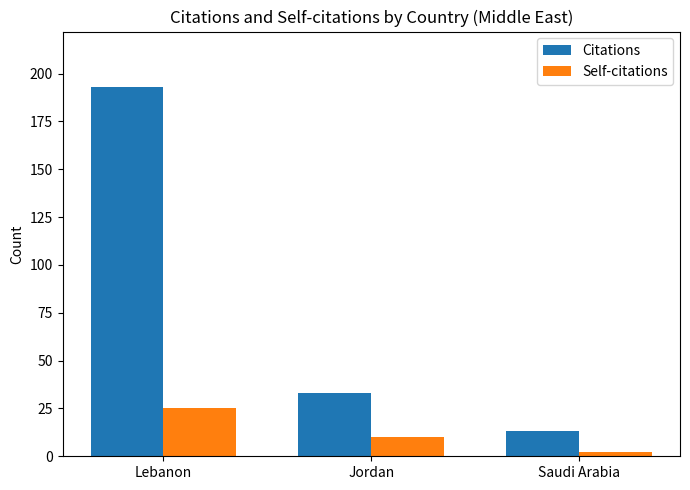

Read the Self-citations value at Jordan.

10